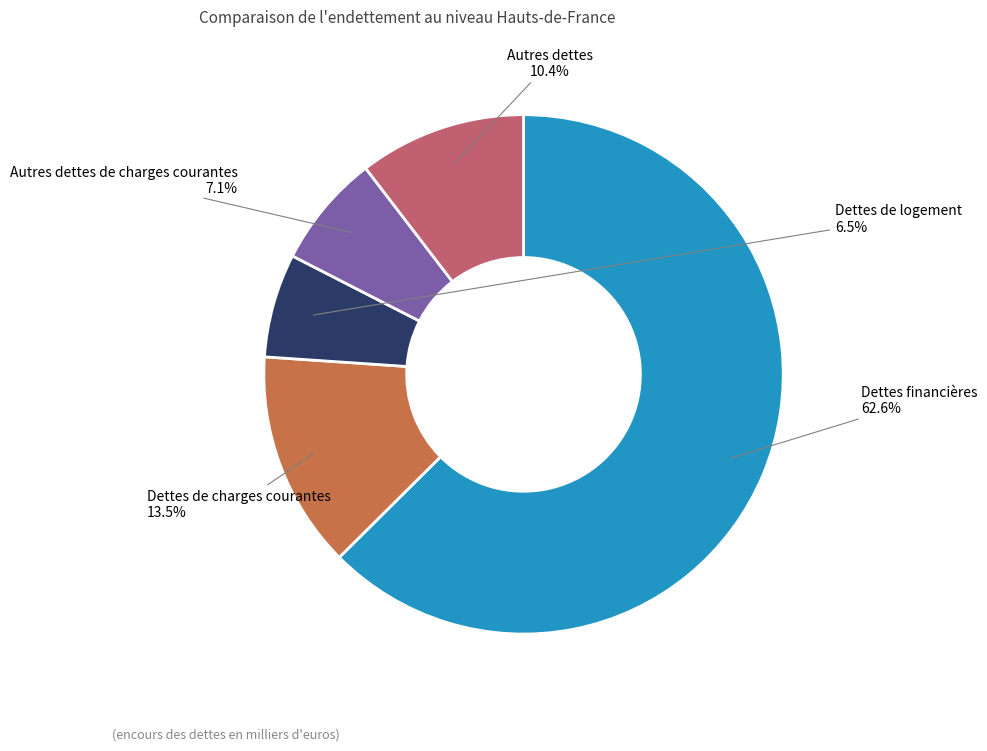

Is there any slice that represents more than half of the pie?

Yes